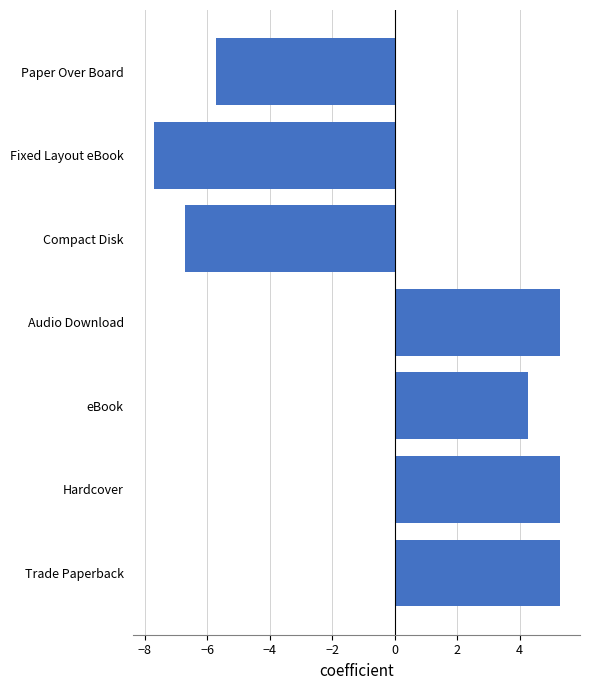

Read the value at Compact Disk.

-6.7